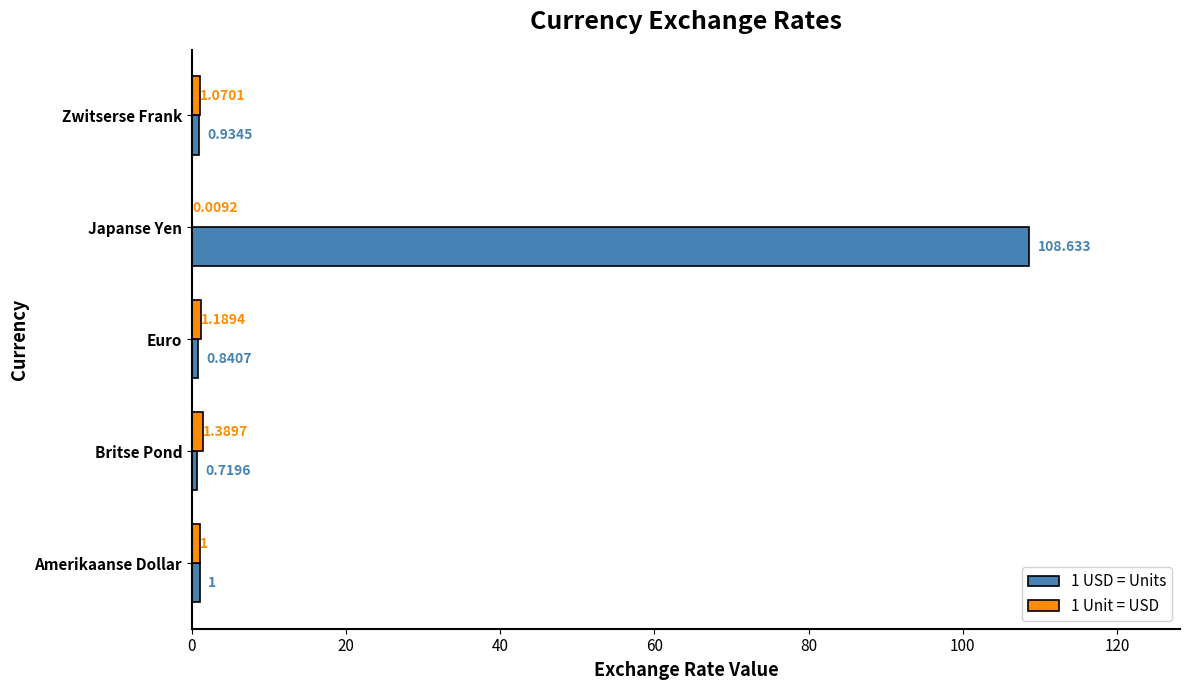

Which label corresponds to the largest value in the chart?

Japanse Yen